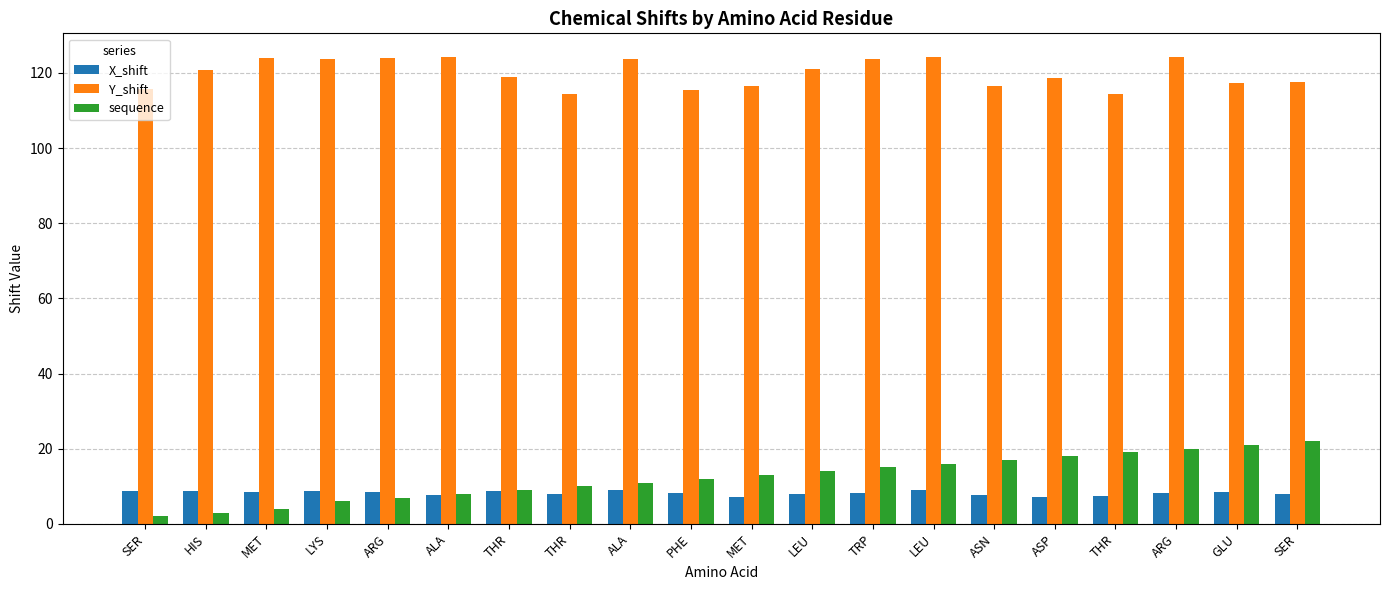

What are all the series names shown in the legend?

X_shift, Y_shift, sequence